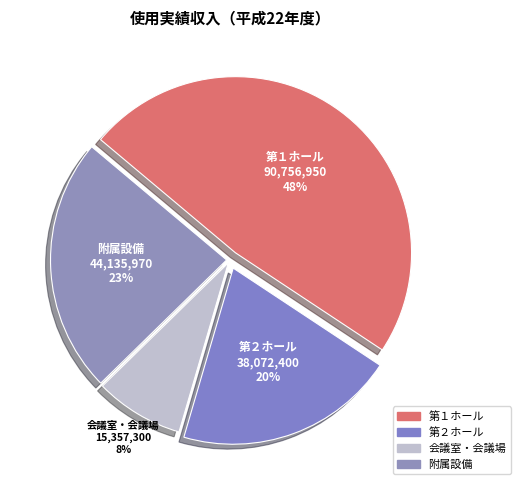

To the nearest percent, what is the difference between the 会議室・会議場 and 附属設備 slice percentages?

15%